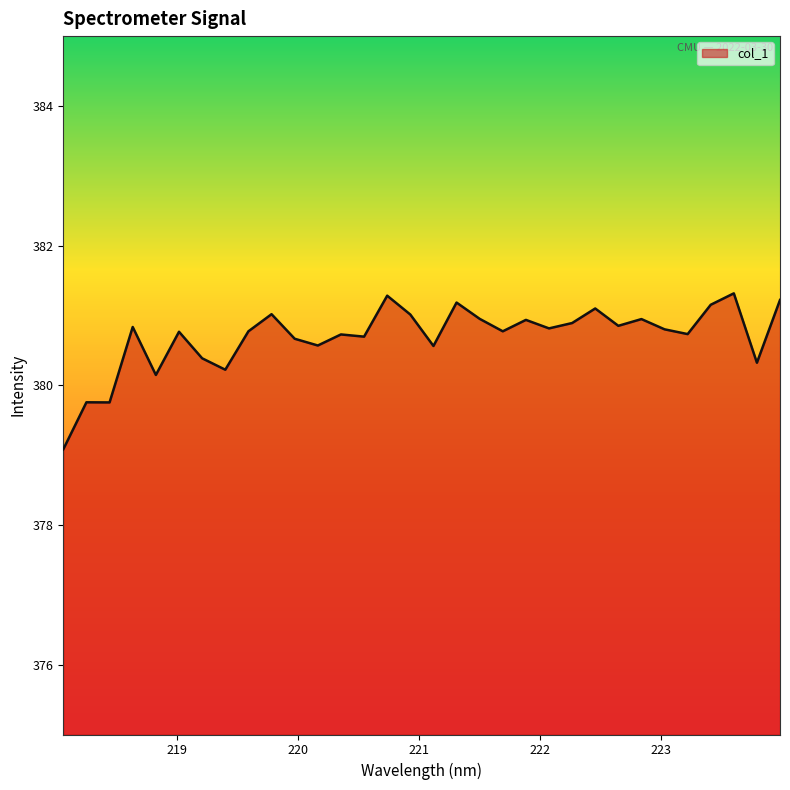

What is the difference between the maximum and minimum values?

2.2